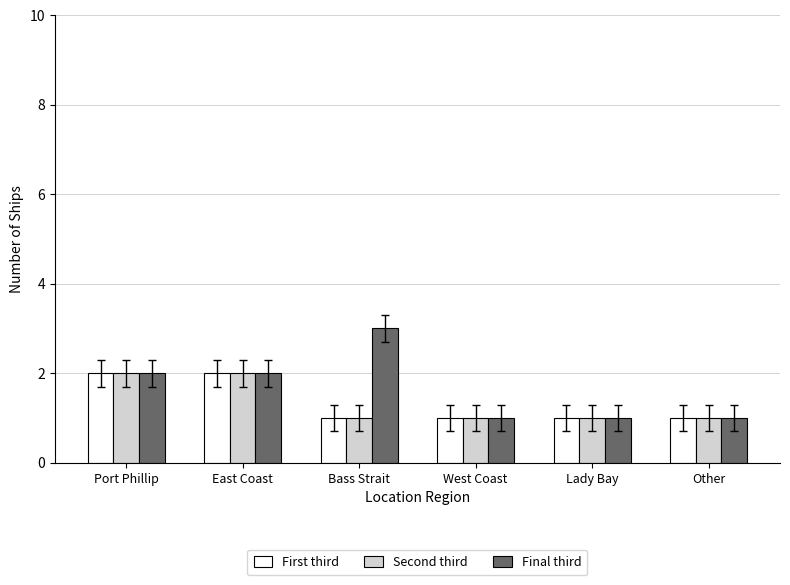

The Final third series shows 1 at Other. True or false?

True